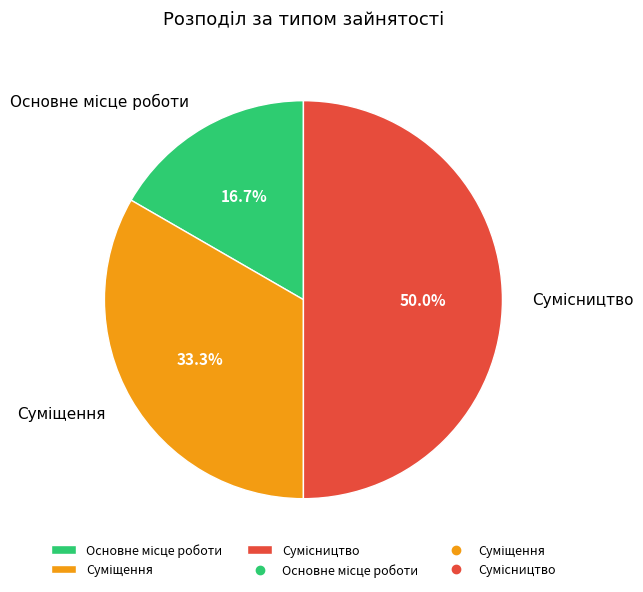

To the nearest percent, what percentage of the pie is Суміщення?

33%